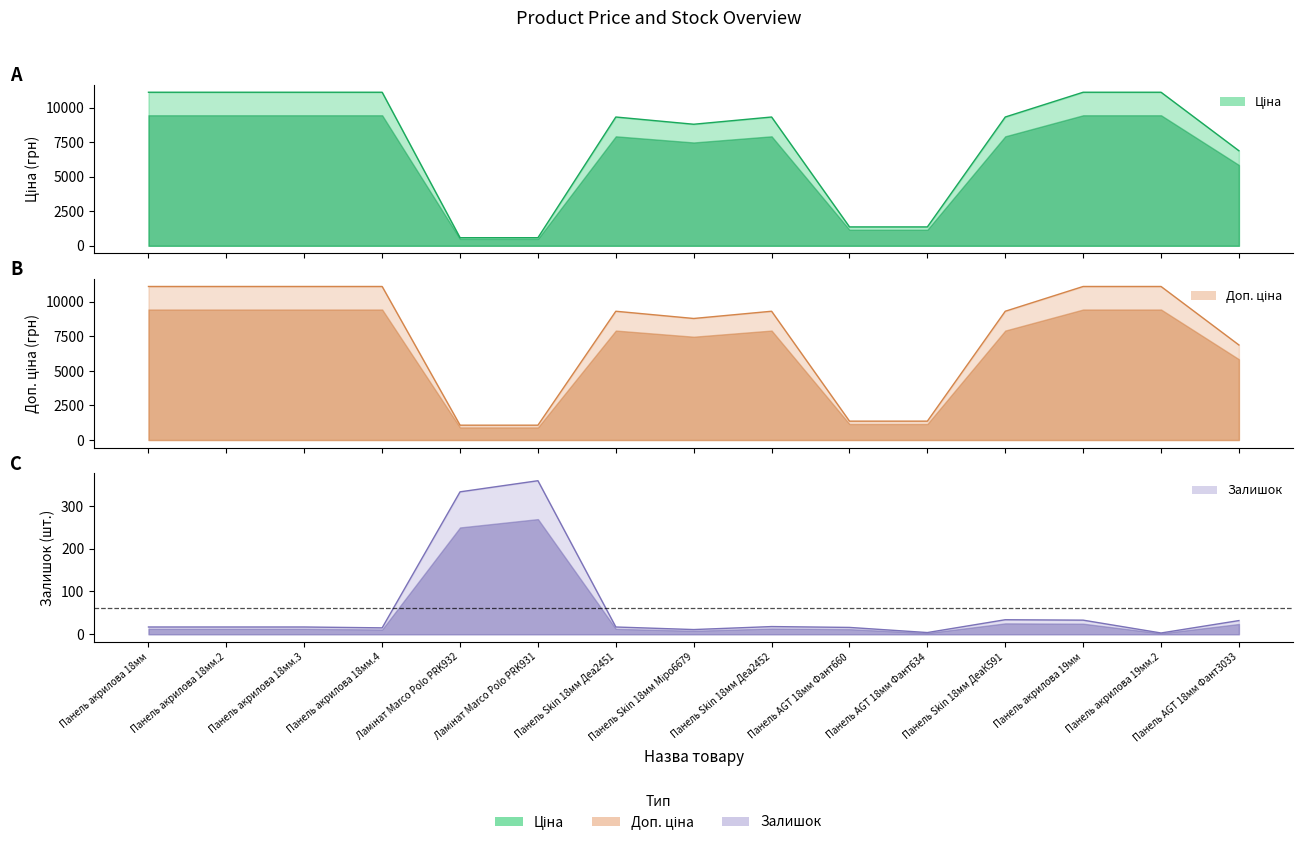

What value does the Доп. ціна series have at Панель AGT 18мм Фант3033?

6879.5